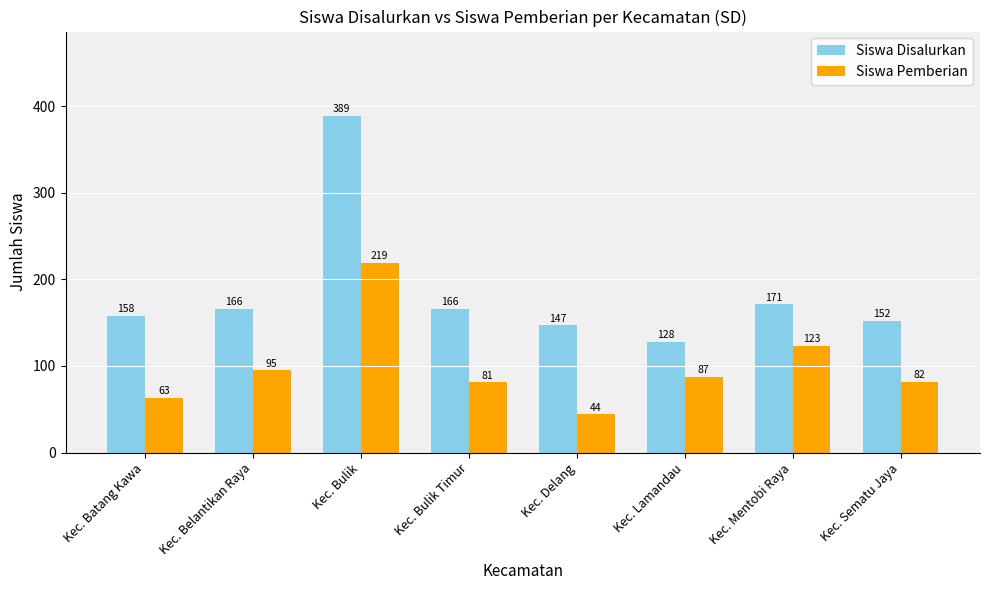

The value of Siswa Disalurkan at Kec. Mentobi Raya is 171. True or false?

True